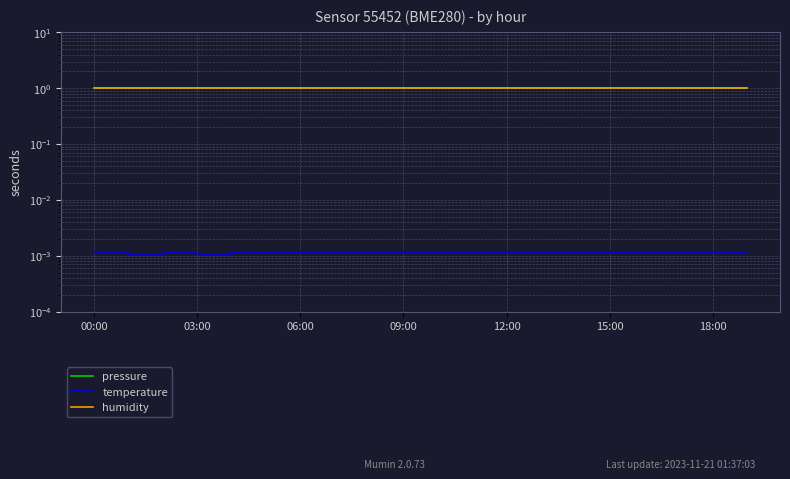

How many pressure values are between 1 and 2?

20